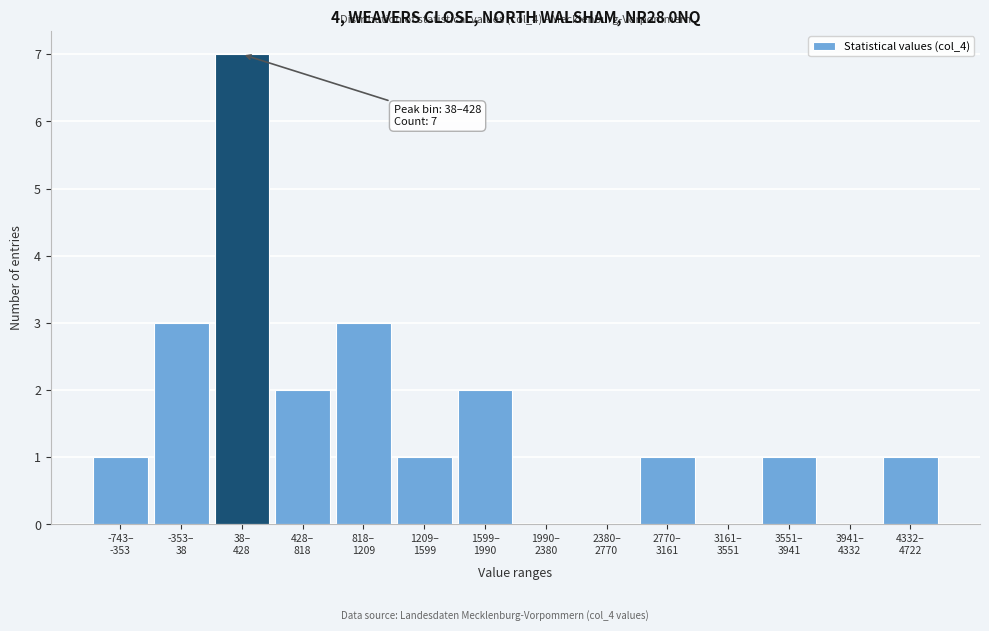

What is the maximum value shown in the chart?

7